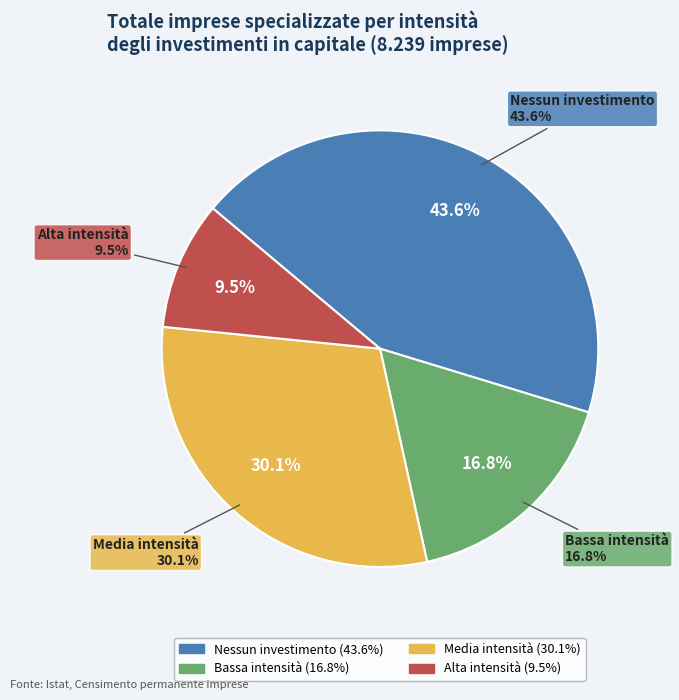

What percentage is the Bassa intensità slice, to the nearest percent?

17%